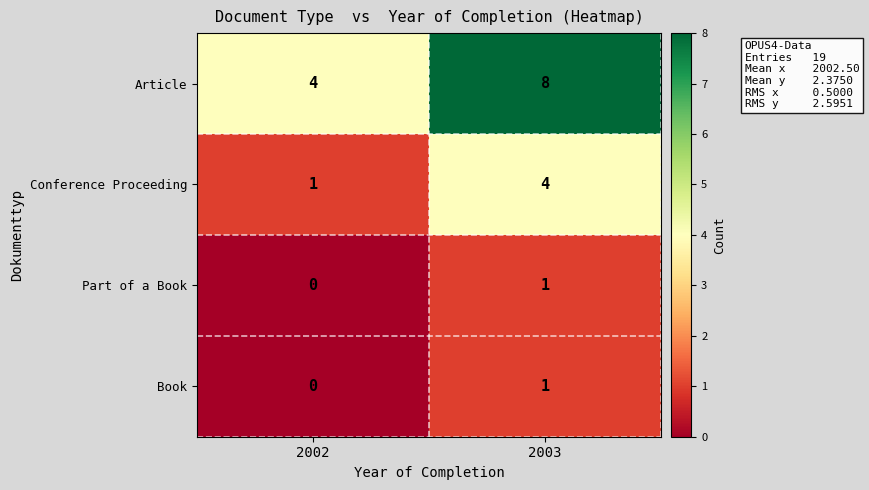

What is the difference between the highest and lowest values at 2002?

4